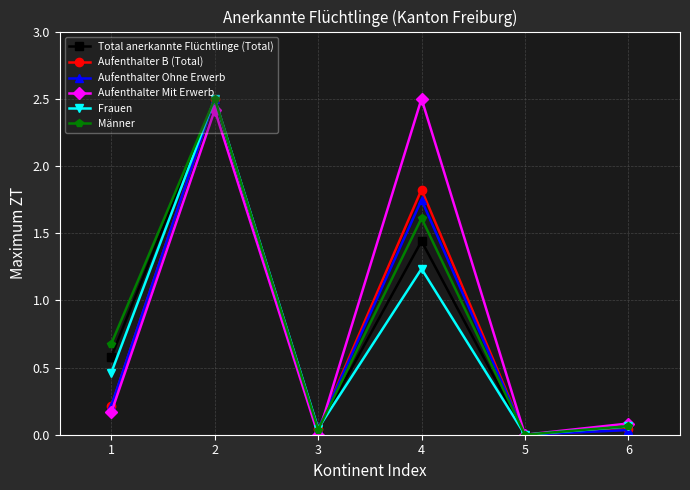

True or false: Aufenthalter B (Total) has a value of 0.0 at 5.

True